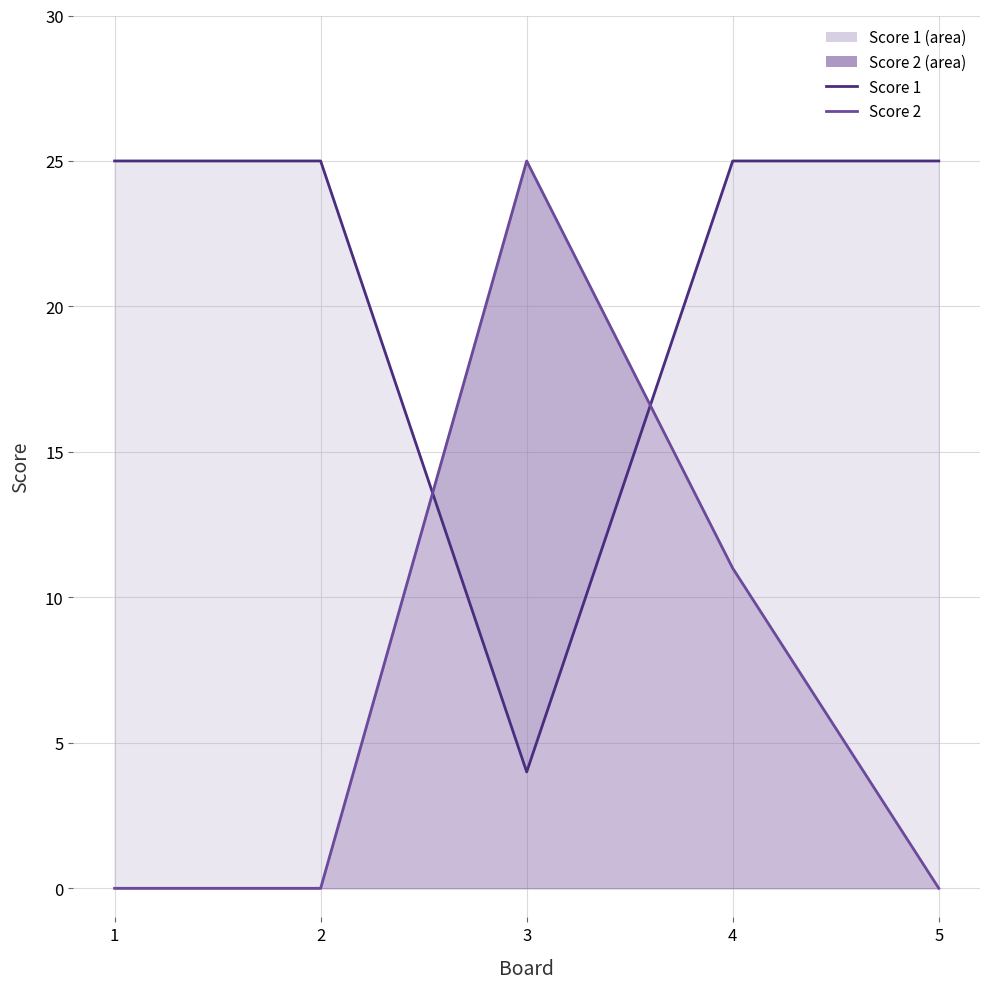

True or false: Score 2 line and Score 1 line cross at least once.

True